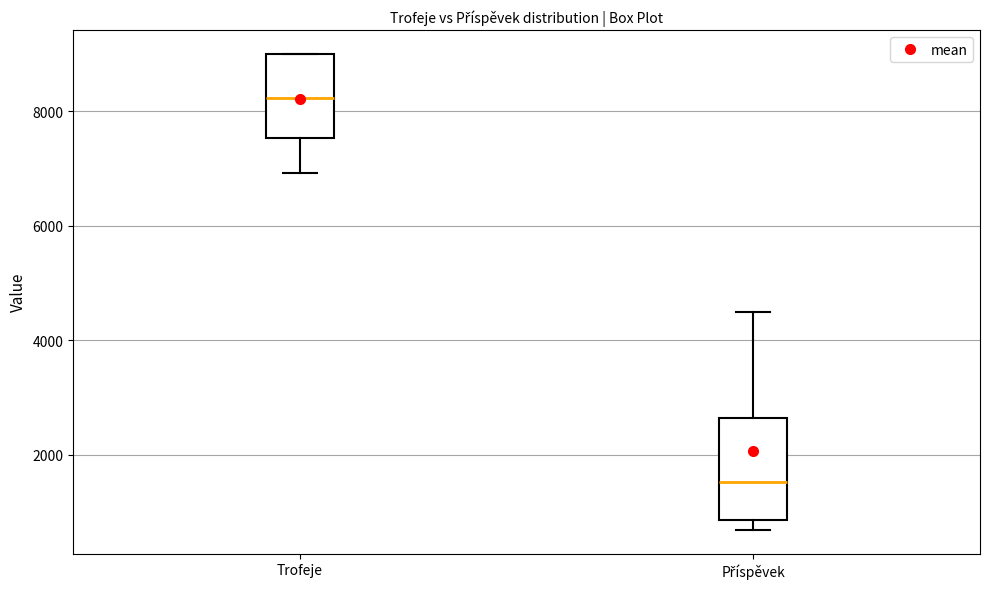

Reading left to right, read every box against the y-axis: the position of its median line, the range the box covers, and the ends of its whiskers. The values are not printed on the chart, so give them approximately, as read against the axis.

Trofeje: median 8200, box 7600 to 9000, whiskers 7000 to 9000
Příspěvek: median 1600, box 800 to 2600, whiskers 600 to 4600